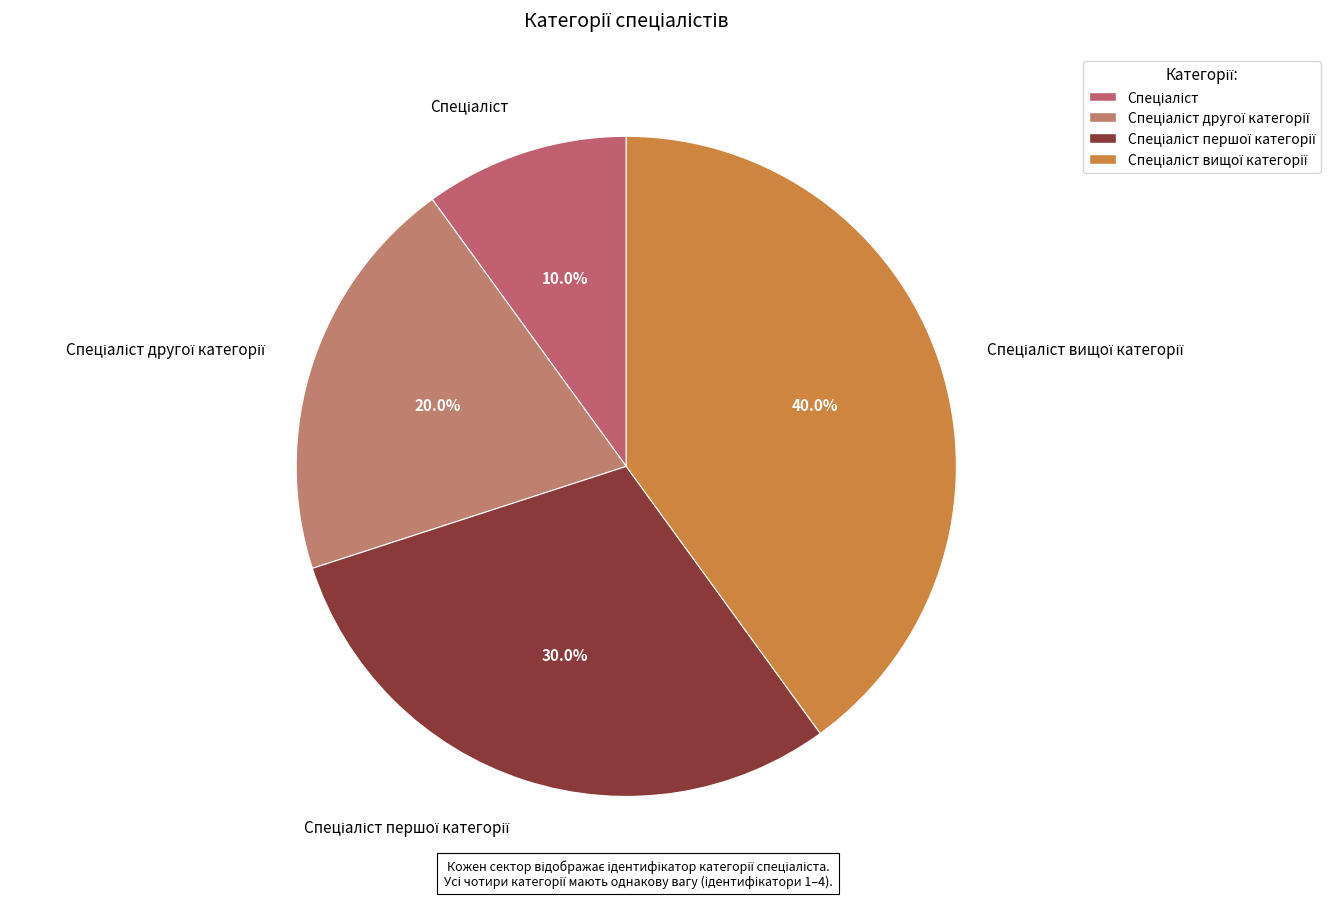

Is there a majority slice in this chart?

No